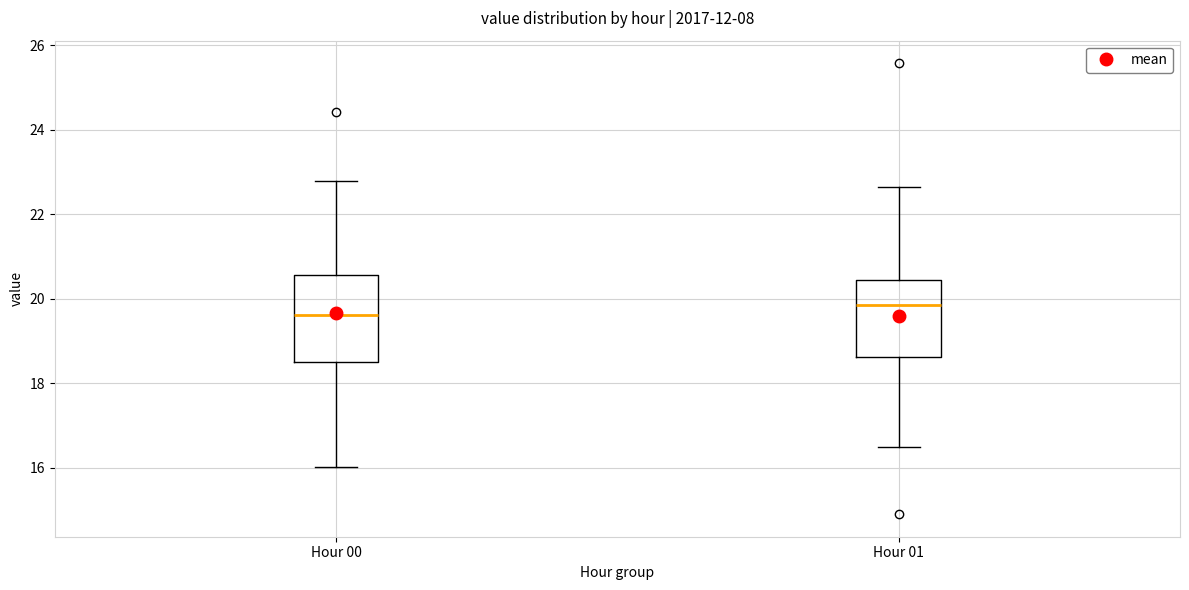

Reading left to right, read every box against the y-axis: the position of its median line, the range the box covers, and the ends of its whiskers. The values are not printed on the chart, so give them approximately, as read against the axis.

Hour 00: median 19.6, box 18.6 to 20.6, whiskers 16.0 to 22.8
Hour 01: median 19.8, box 18.6 to 20.4, whiskers 16.4 to 22.6